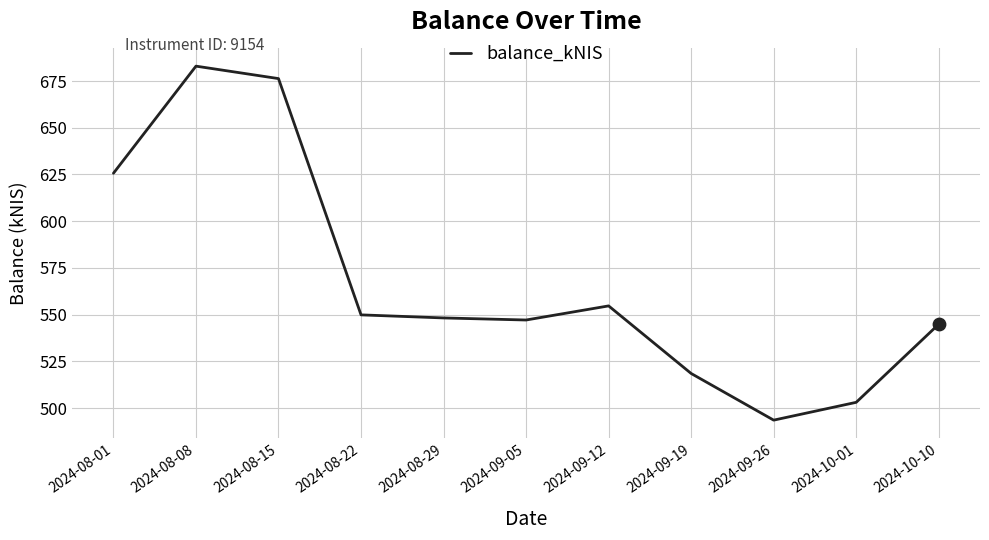

Approximately how many times larger is the value at 2024-08-08 compared to 2024-08-15?

1.0